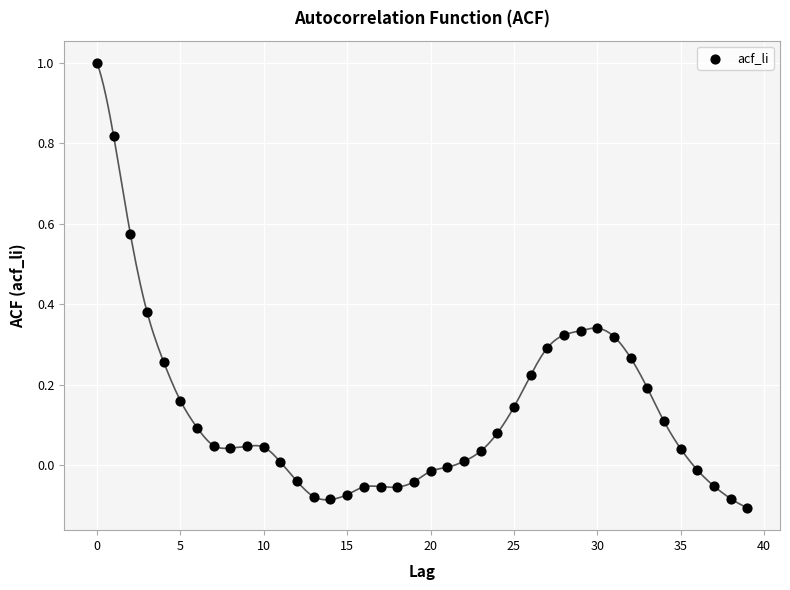

What is the range of Y values (max minus min)?

1.1